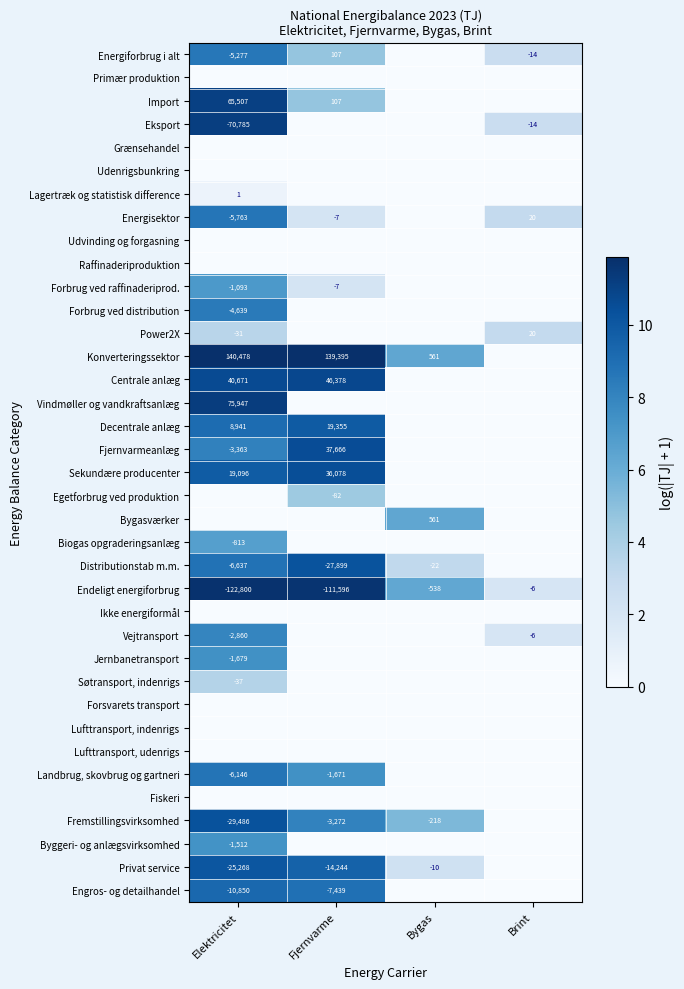

The value of Forbrug ved raffinaderiprod. at Fjernvarme is -7. True or false?

True